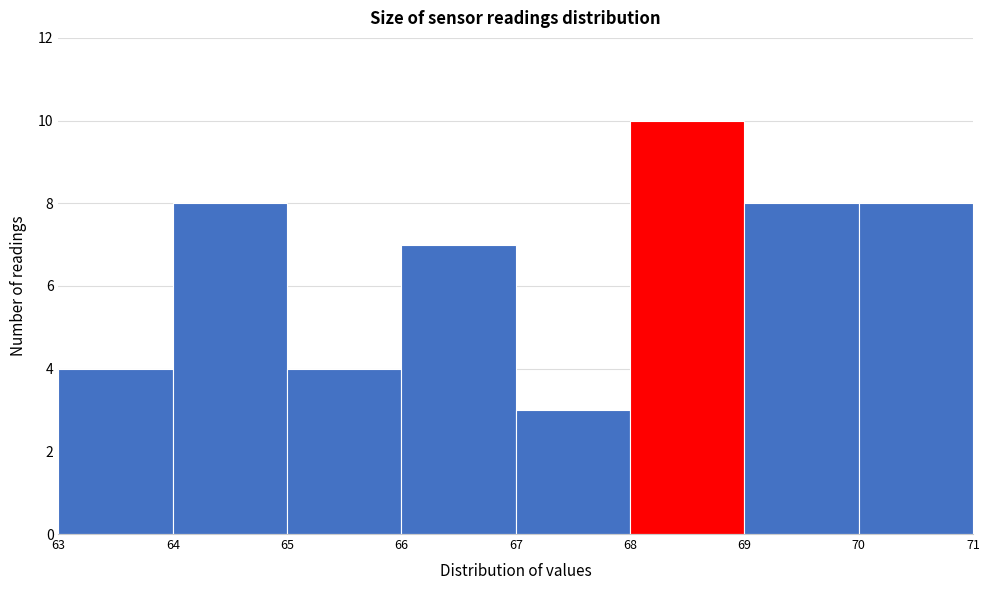

Reading left to right, transcribe this chart: for each bar, give the range it covers on the x-axis and its height. The values are not printed on the chart, so give them approximately, as read against the axis.

63 to 64: 4
64 to 65: 8
65 to 66: 4
66 to 67: 7
67 to 68: 3
68 to 69: 10
69 to 70: 8
70 to 71: 8